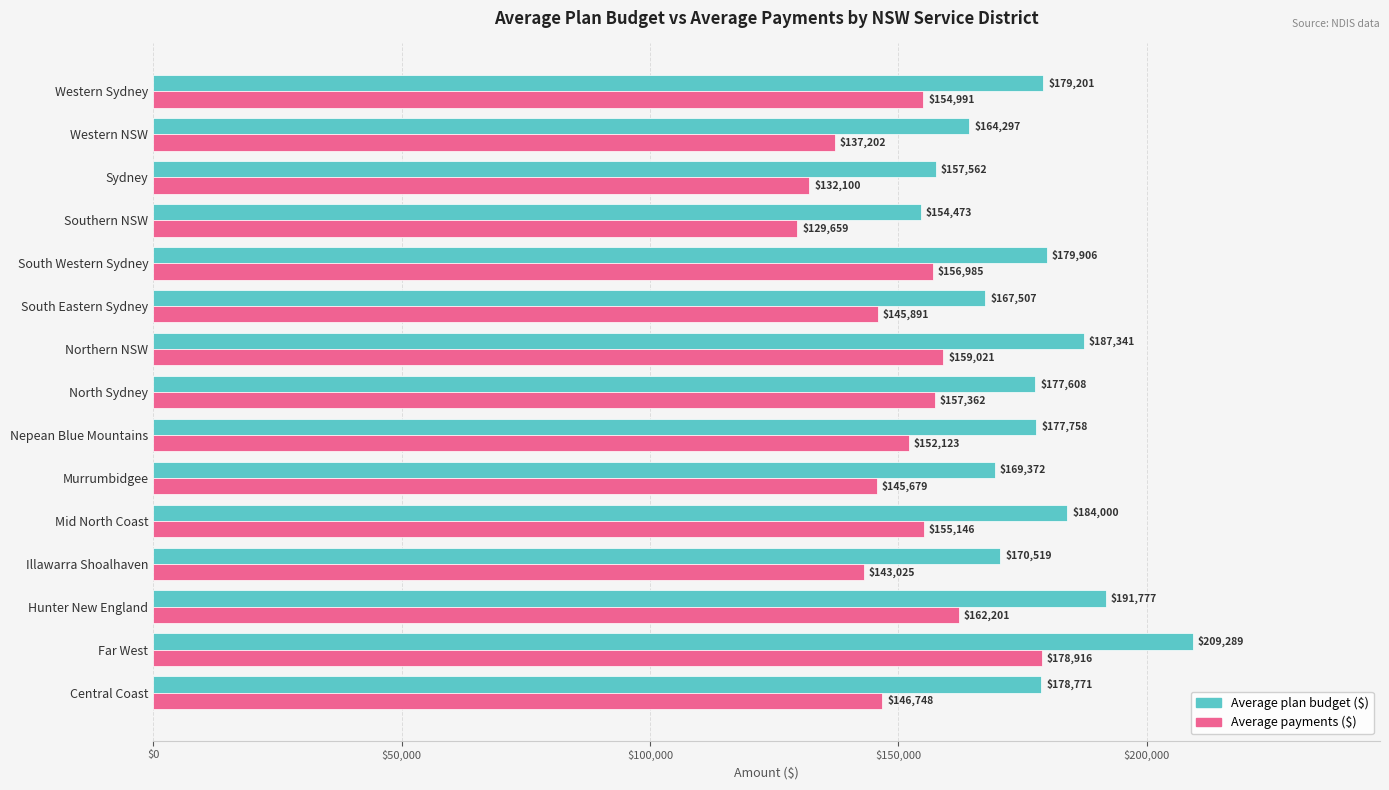

Read the Average plan budget ($) value at Central Coast, to the nearest 50.

178750